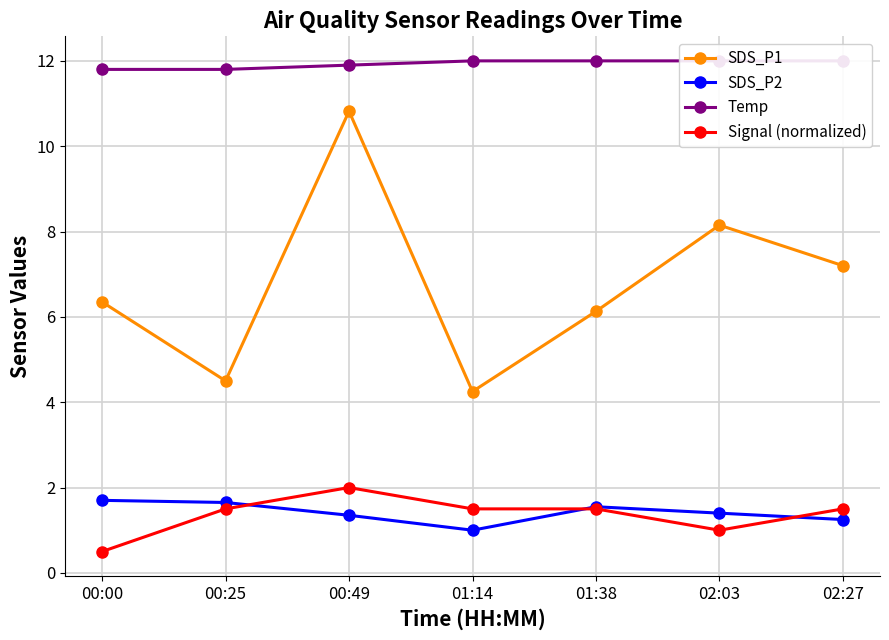

What position from the left is 01:38?

5